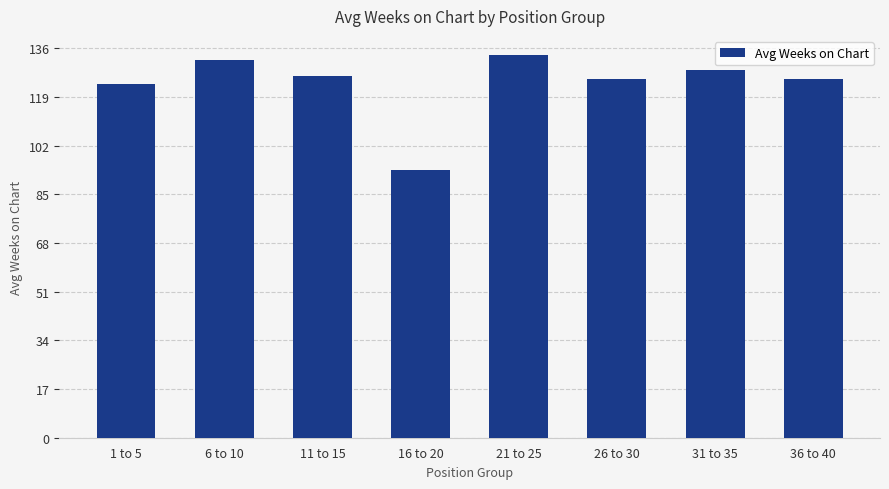

Is it true that the value at 11 to 15 is 126.4?

True